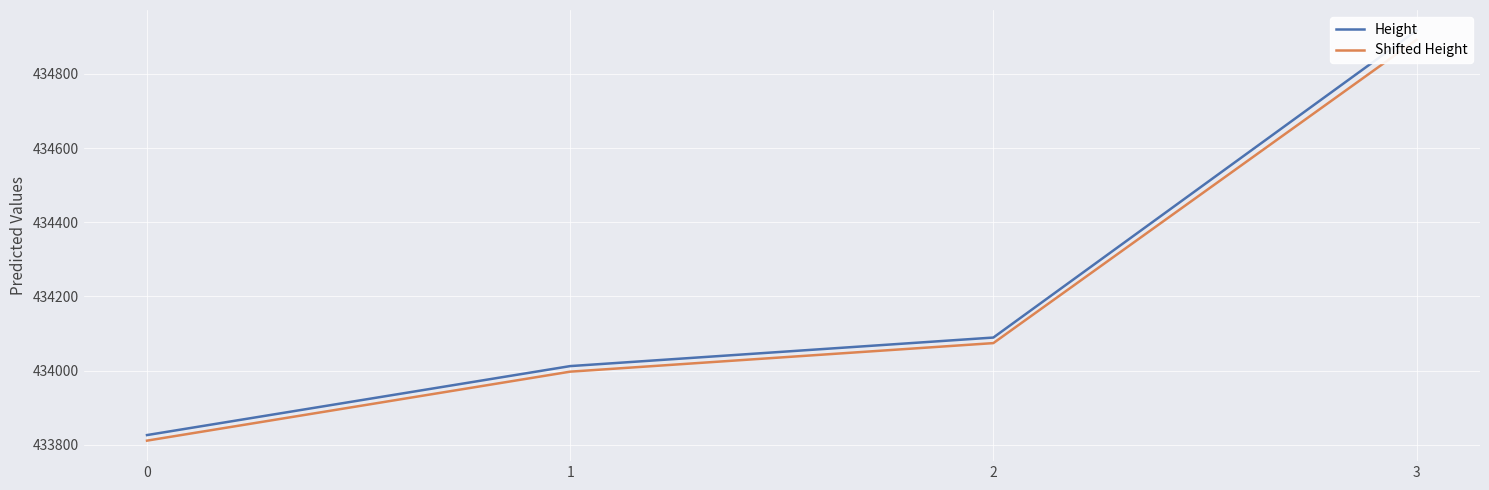

What is the minimum value for Height?

433826